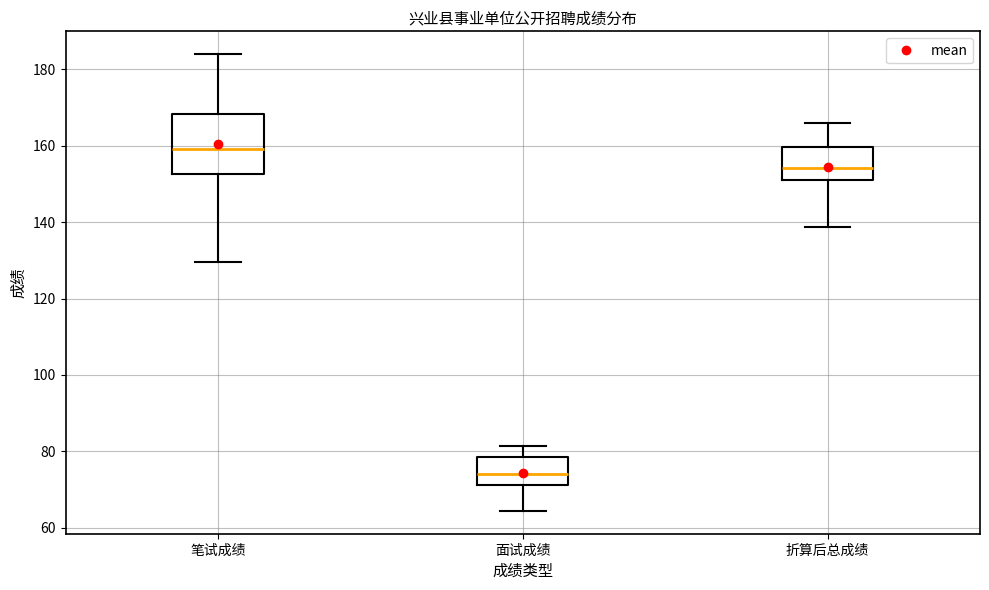

Reading left to right, transcribe this box plot: for each box, give where its median line is, the range the box spans, and where its two whiskers end, as read against the y-axis. The values are not printed on the chart, so give them approximately, as read against the axis.

笔试成绩: median 160, box 152 to 168, whiskers 130 to 184
面试成绩: median 74, box 72 to 78, whiskers 64 to 82
折算后总成绩: median 154, box 150 to 160, whiskers 138 to 166